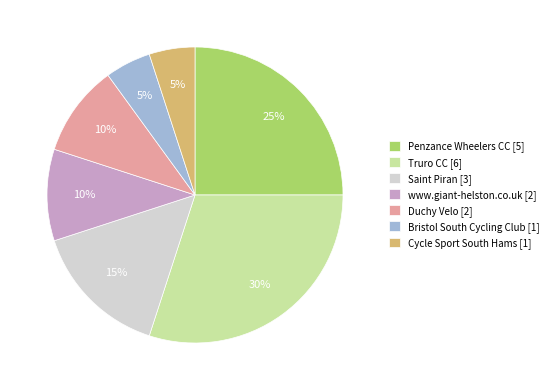

To the nearest percent, what is the difference between the Saint Piran [3] and www.giant-helston.co.uk [2] slice percentages?

5%